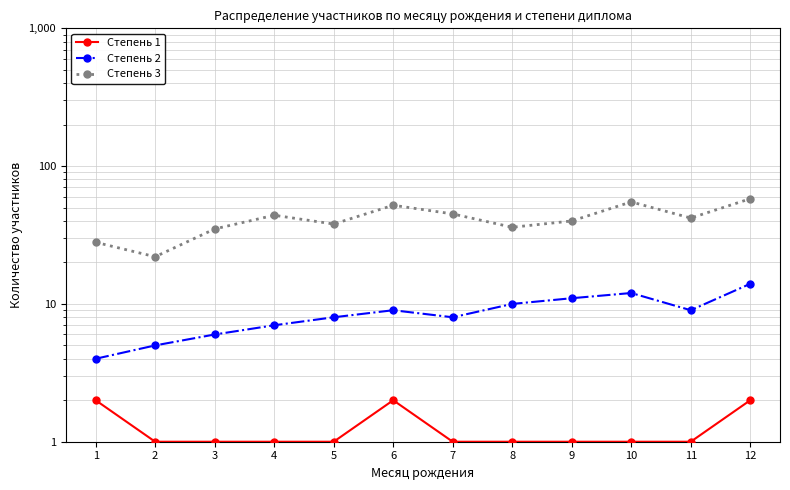

True or false: Степень 2 and Степень 3 intersect in this chart.

False